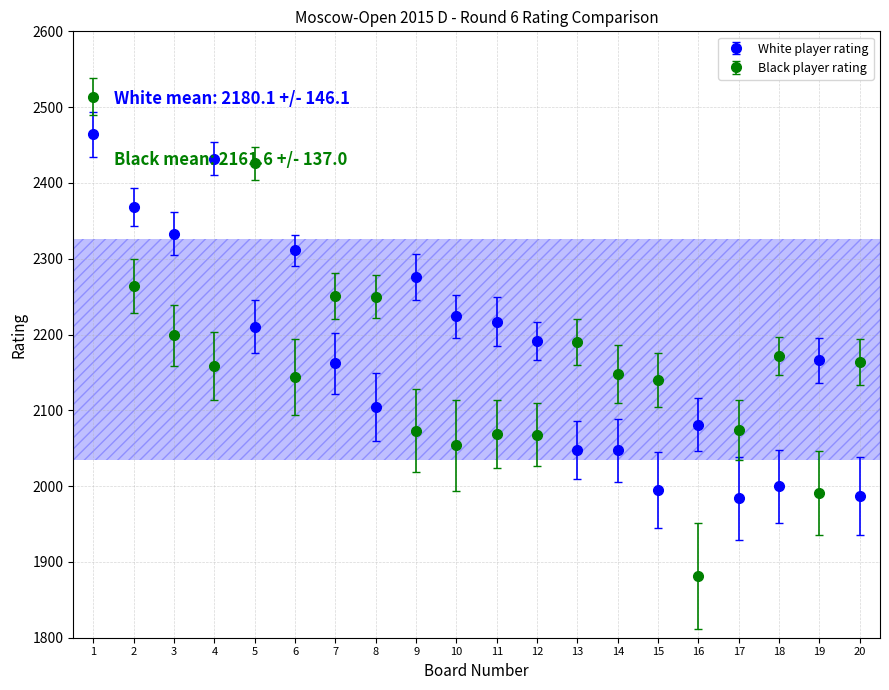

The value of Black player rating at 4 is 3452. True or false?

False